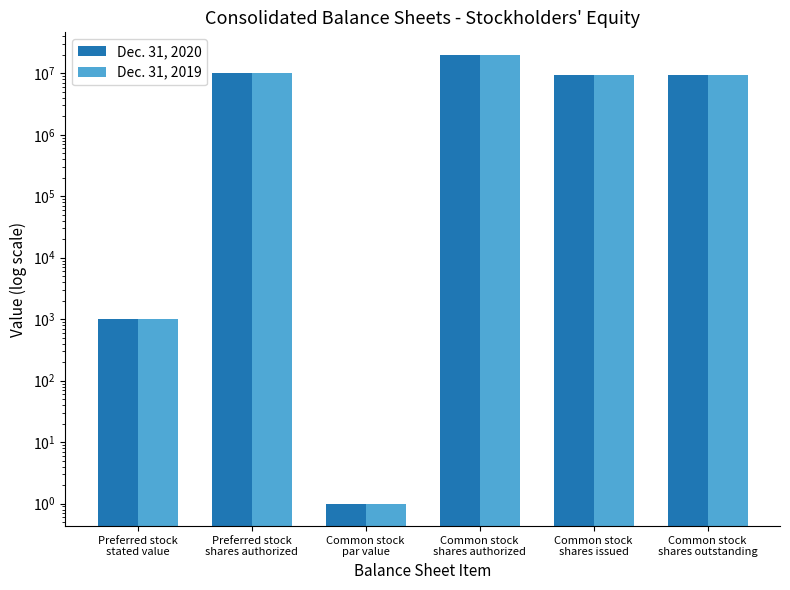

The value of Dec. 31, 2019 at Common stock
par value is 1. True or false?

True